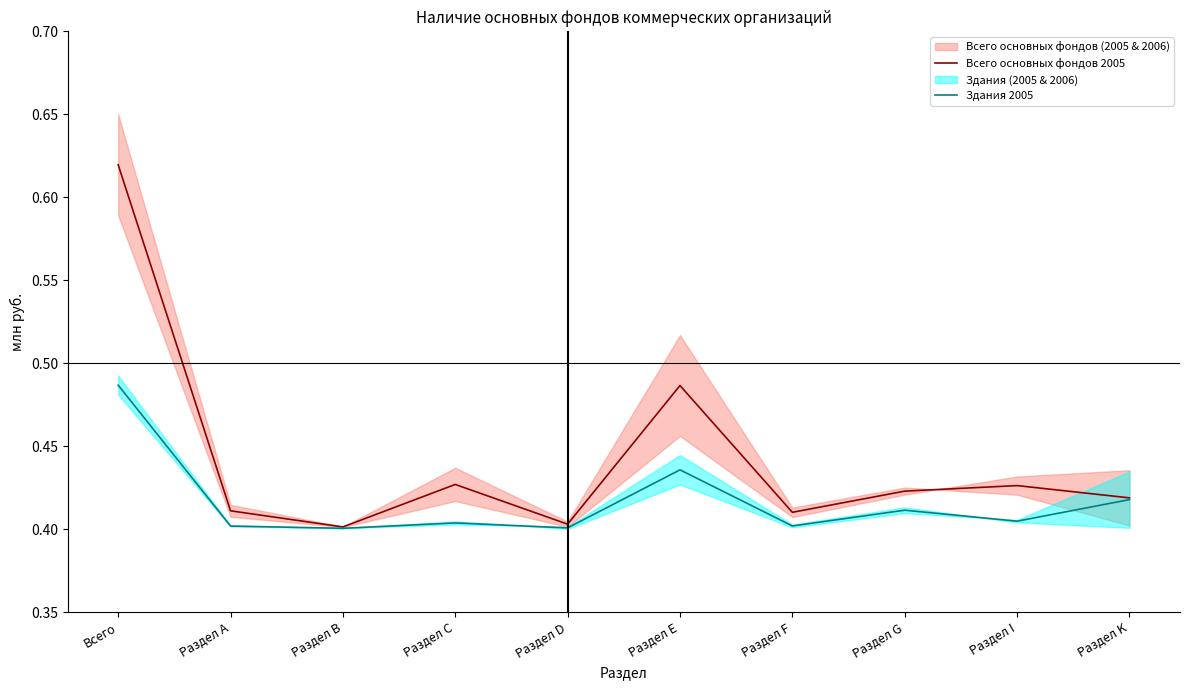

Is the value of Здания 2005 at Раздел D greater than the value of Всего основных фондов 2005 at Раздел Е?

No